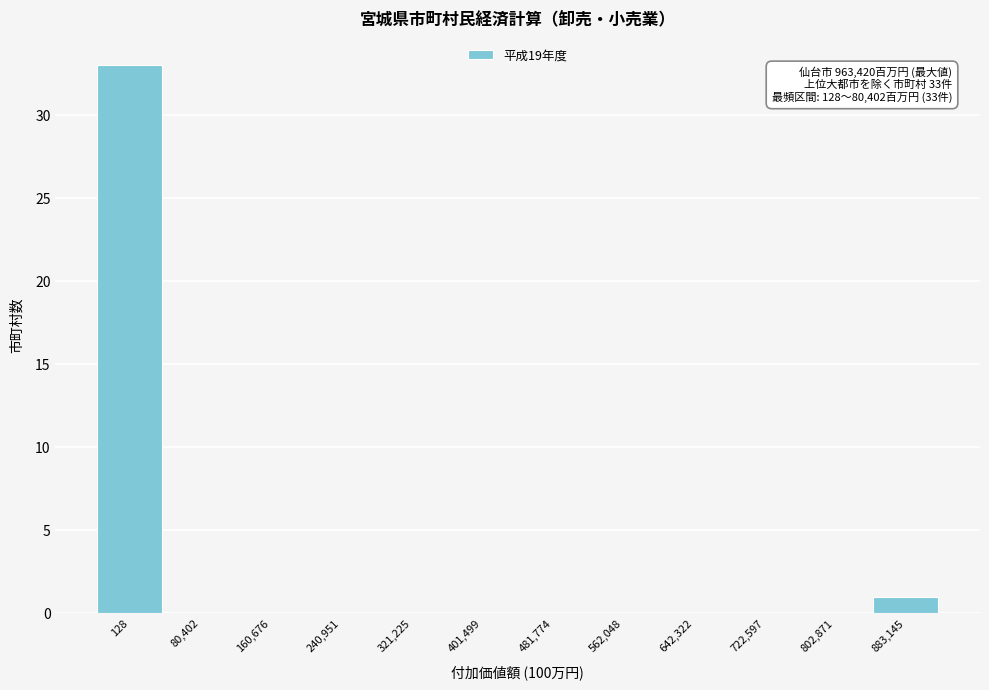

Reading left to right, what are all the values shown in this chart?

128=33	80,402=0	160,676=0	240,951=0	321,225=0	401,499=0	481,774=0	562,048=0	642,322=0	722,597=0	802,871=0	883,145=1